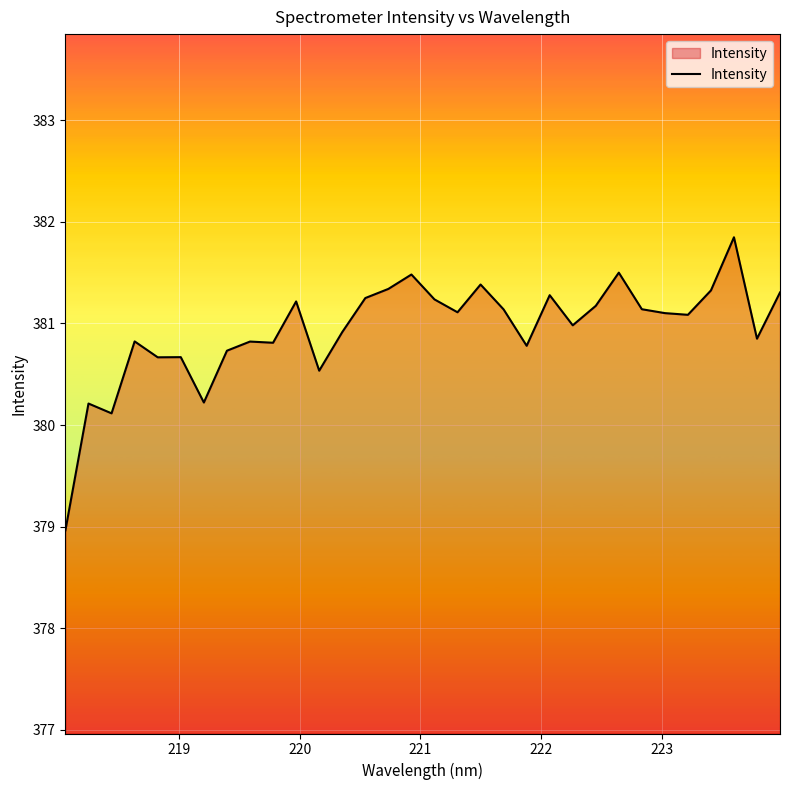

What is the greatest value displayed?

381.8